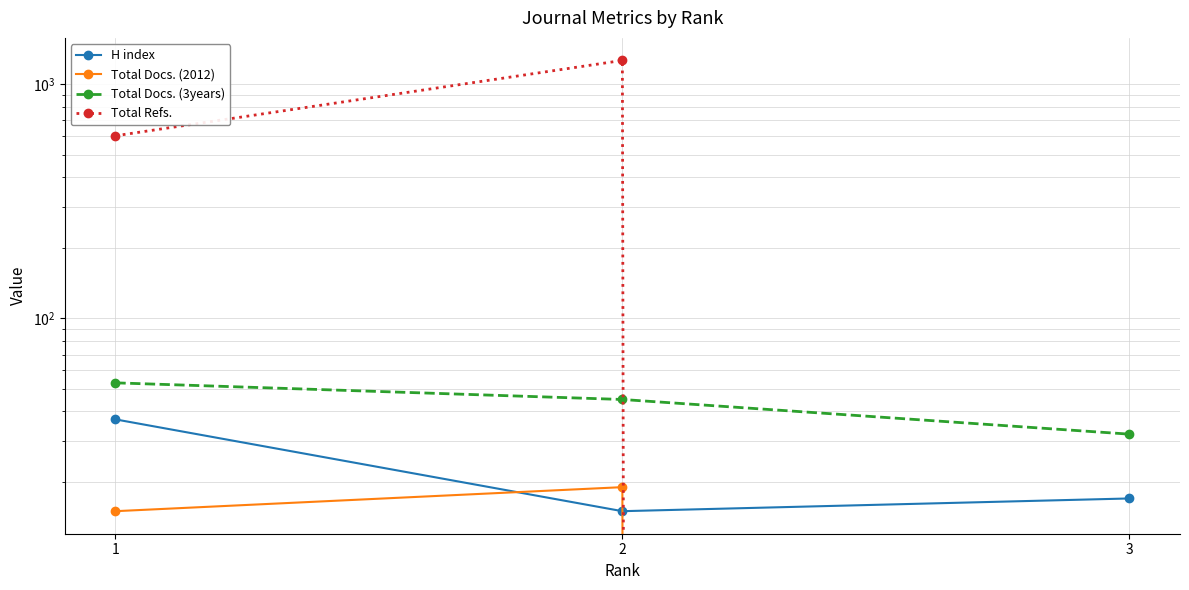

What is the value of the Total Refs. point at the 1st from the left?

602